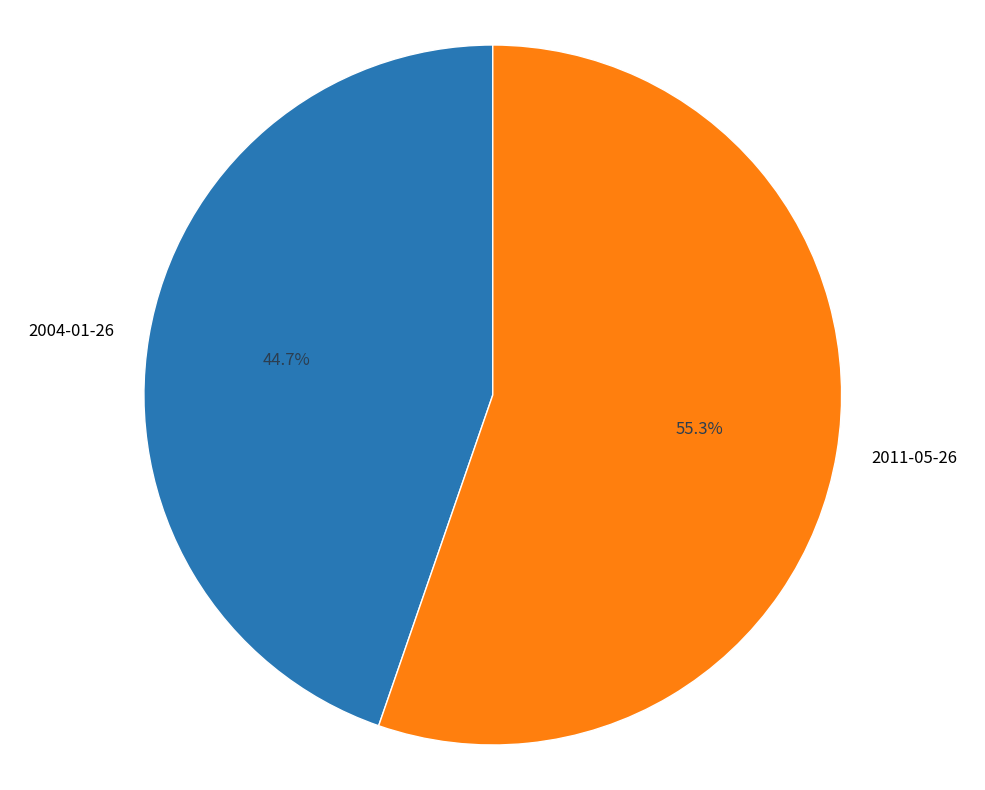

The 2004-01-26 slice represents 57% of the pie. True or false?

False